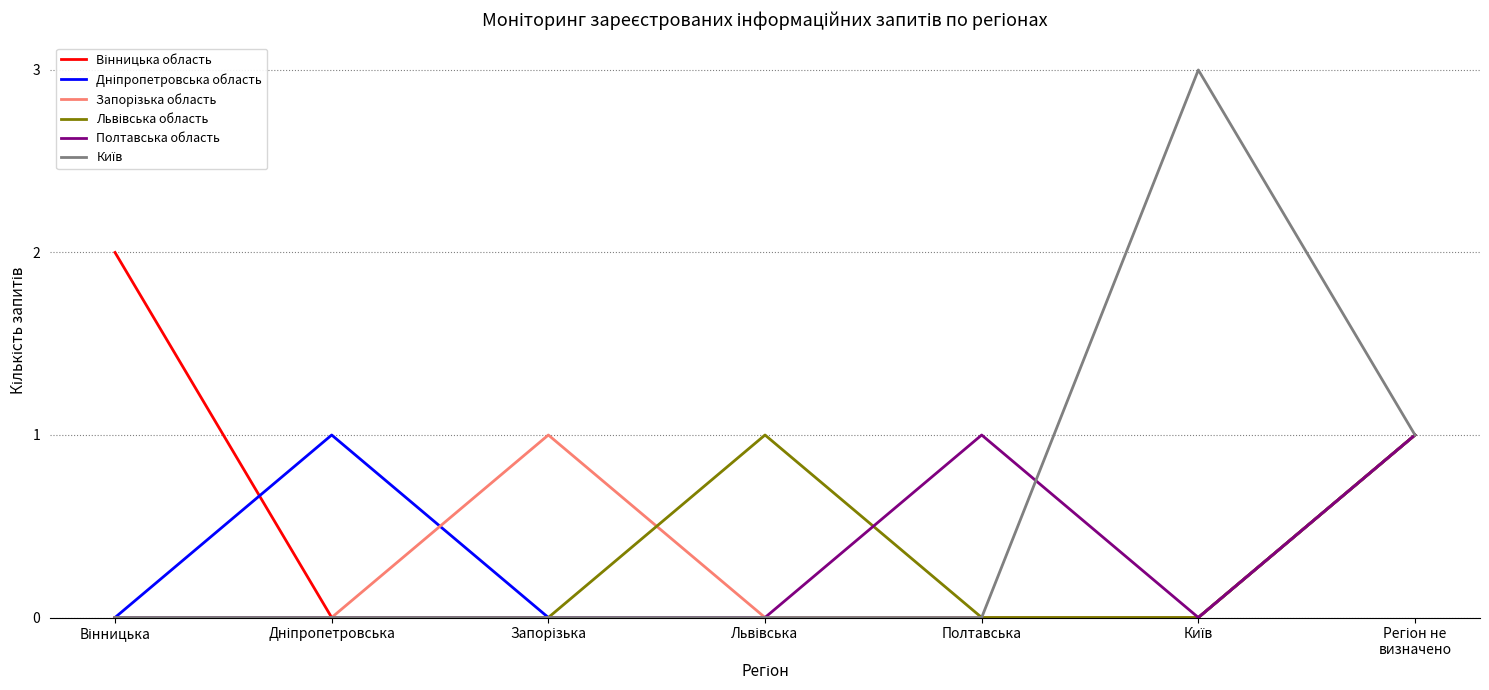

What is the value of the Запорізька область point at the 7th from the left?

1